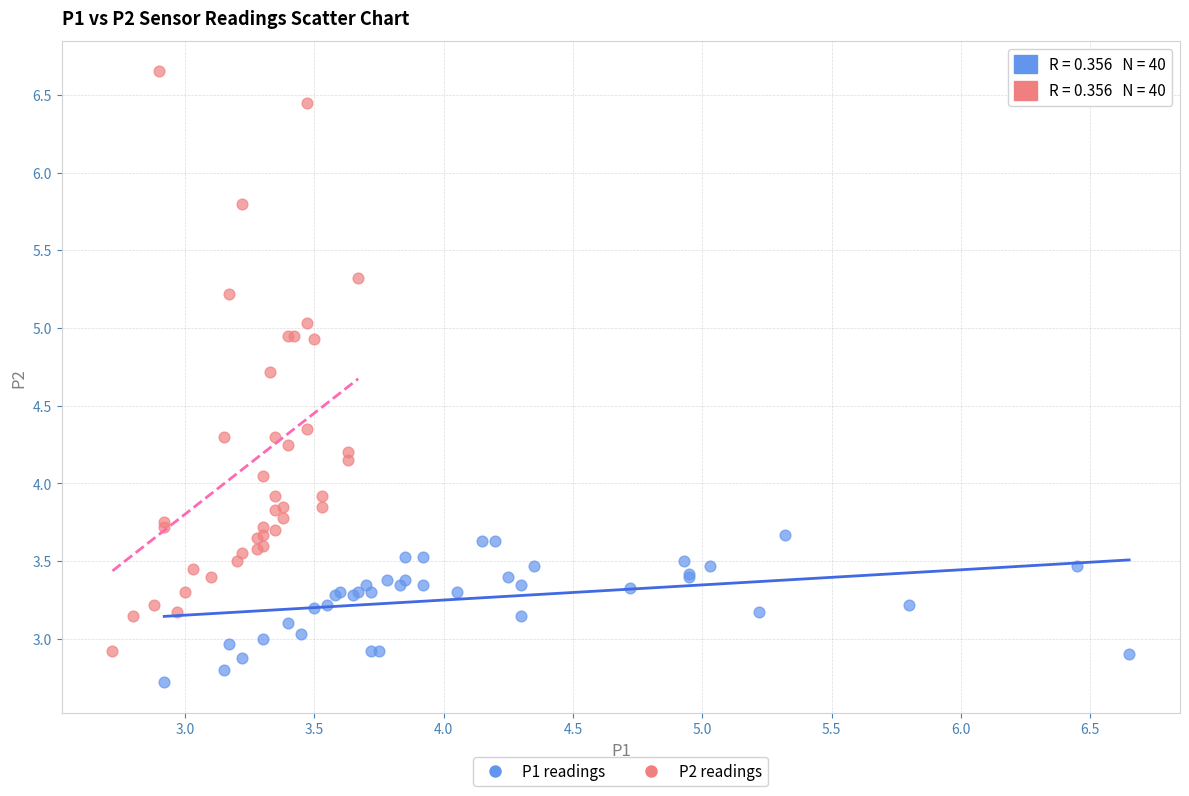

Which series reaches the maximum Y coordinate?

P2 readings